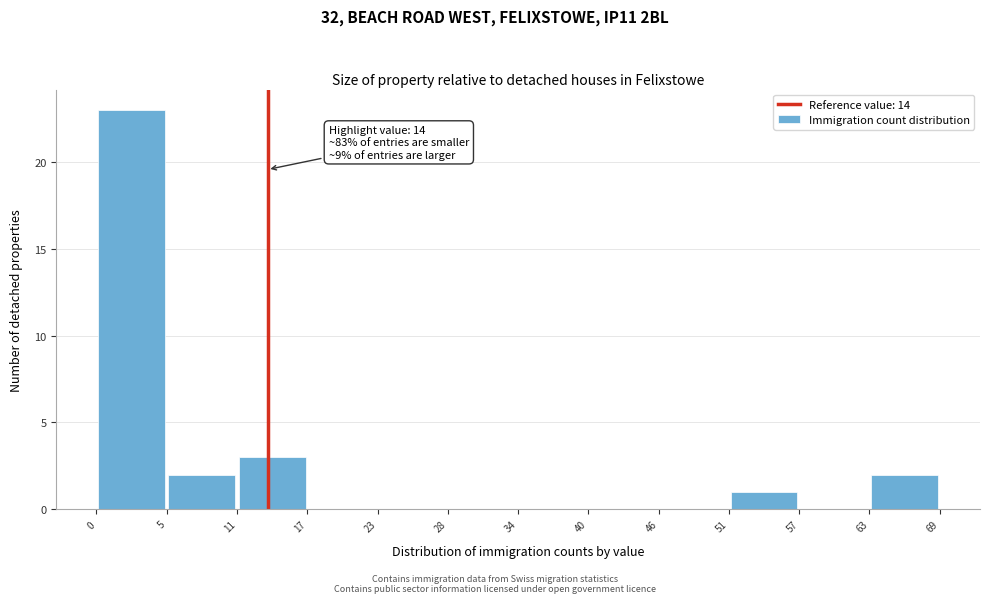

Over which range of the x-axis is the bar tallest?

0 to 5